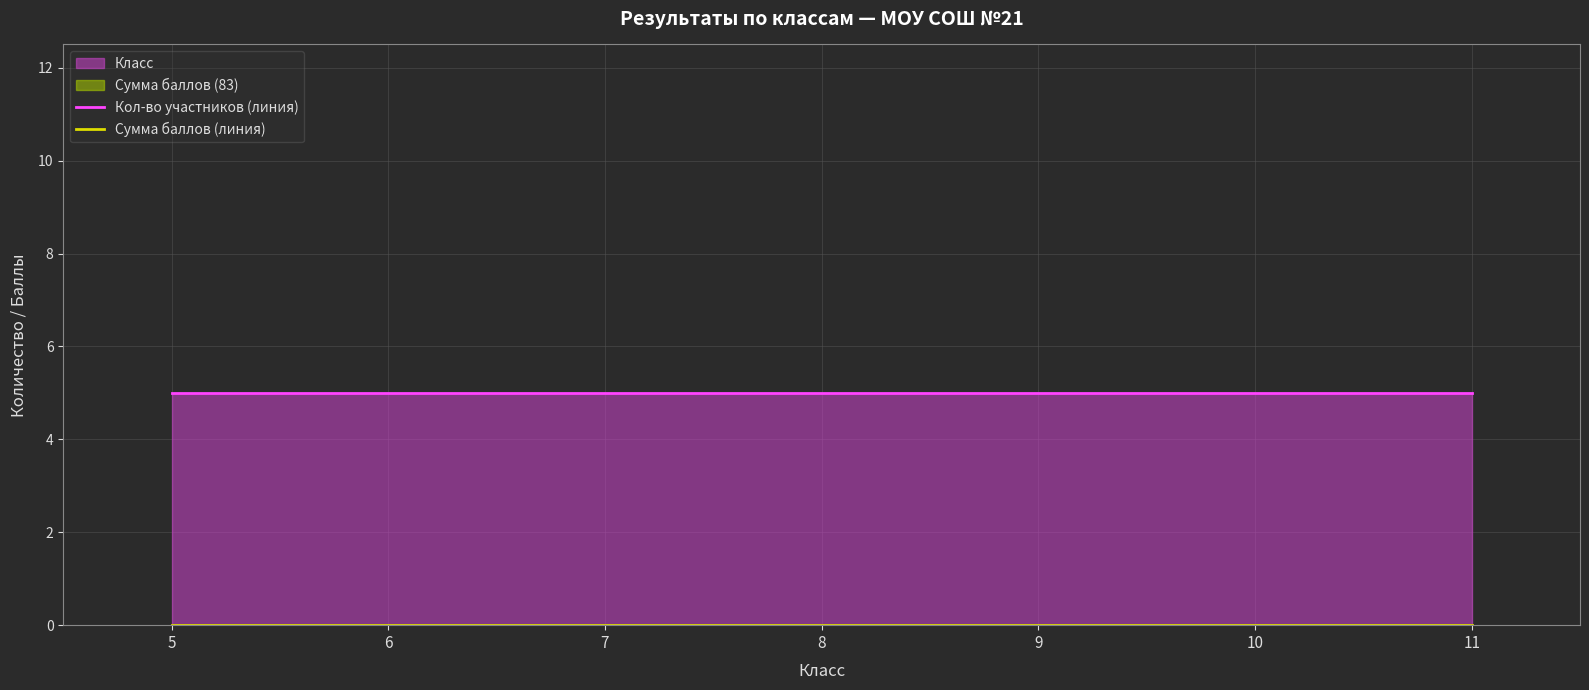

At which label does Сумма баллов (линия) reach its minimum?

5